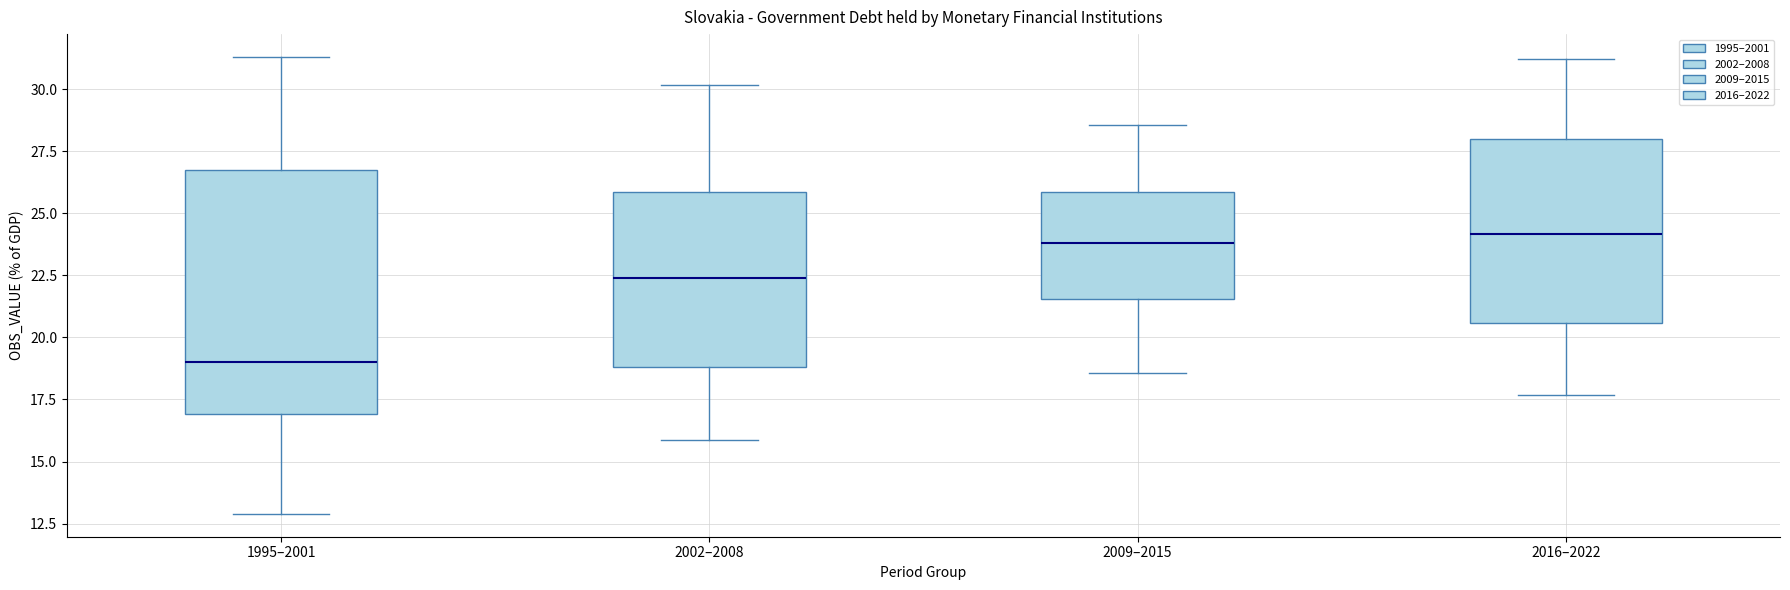

Reading left to right, read every box against the y-axis: the position of its median line, the range the box covers, and the ends of its whiskers. The values are not printed on the chart, so give them approximately, as read against the axis.

1995–2001: median 19.0, box 17.0 to 27.0, whiskers 13.0 to 31.5
2002–2008: median 22.5, box 19.0 to 26.0, whiskers 16.0 to 30.0
2009–2015: median 24.0, box 21.5 to 26.0, whiskers 18.5 to 28.5
2016–2022: median 24.0, box 20.5 to 28.0, whiskers 17.5 to 31.0